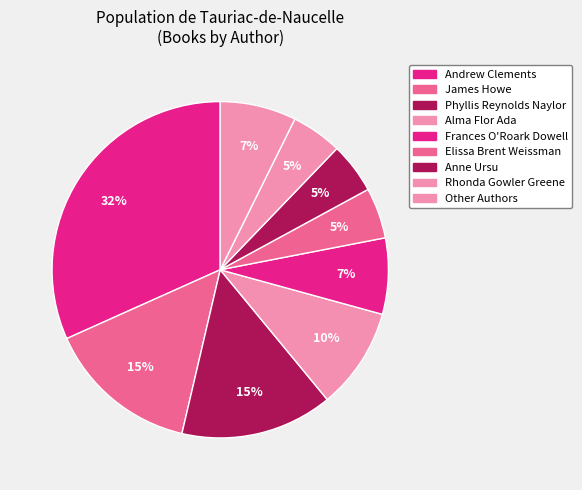

How many slices are in this pie chart?

9